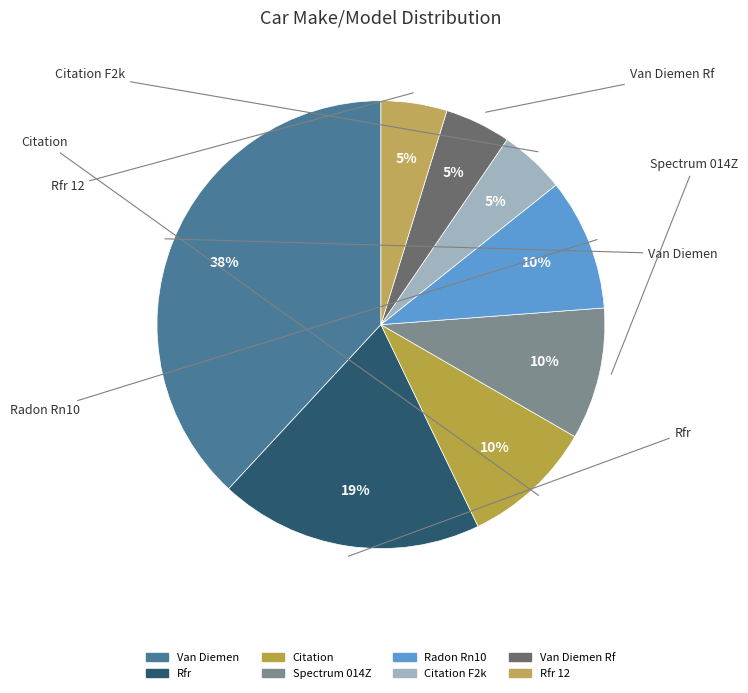

The Van Diemen slice represents 26% of the pie. True or false?

False